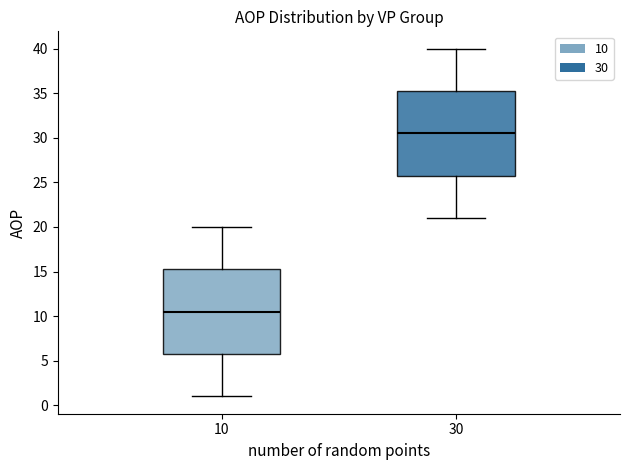

Which box has the lowest median line?

10